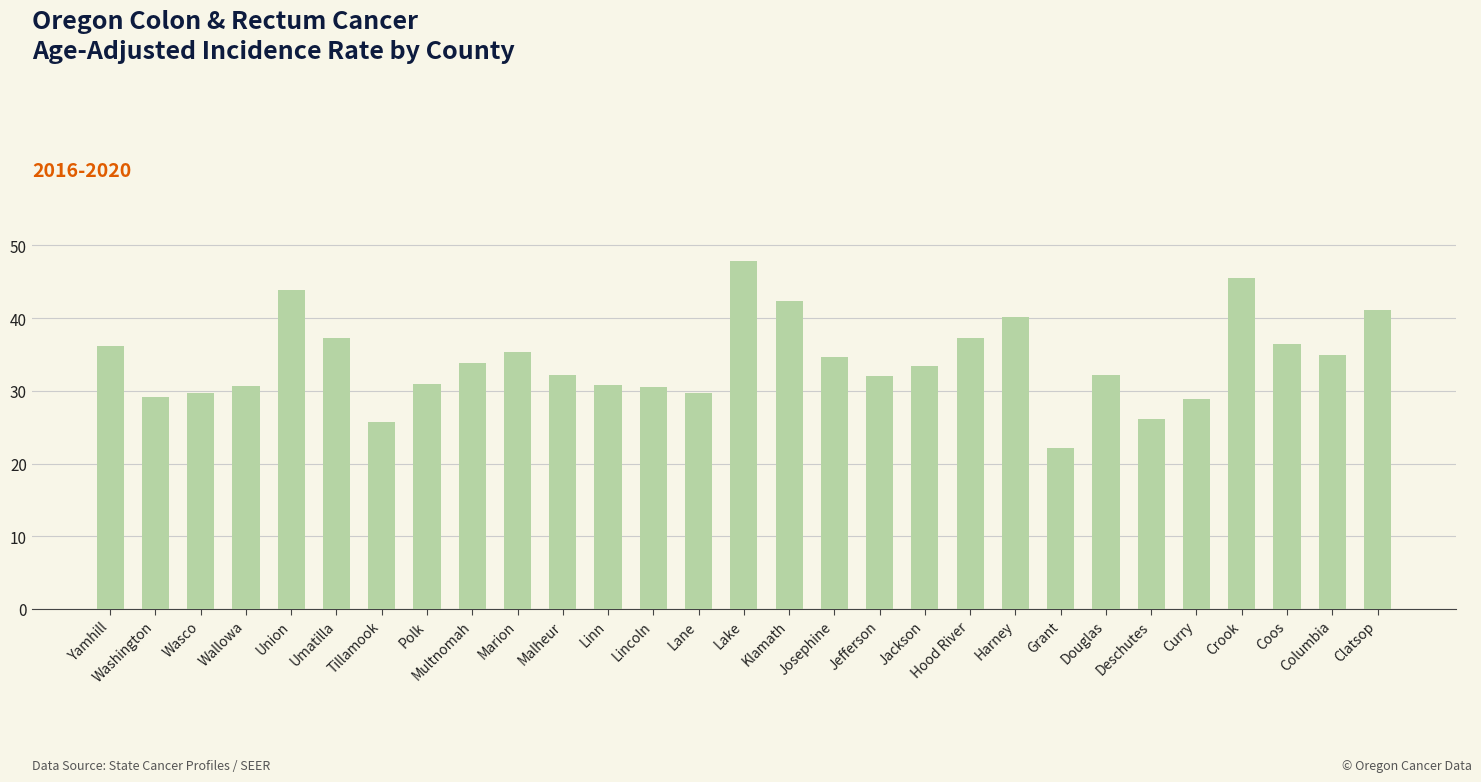

The value at Deschutes is 40.6. True or false?

False